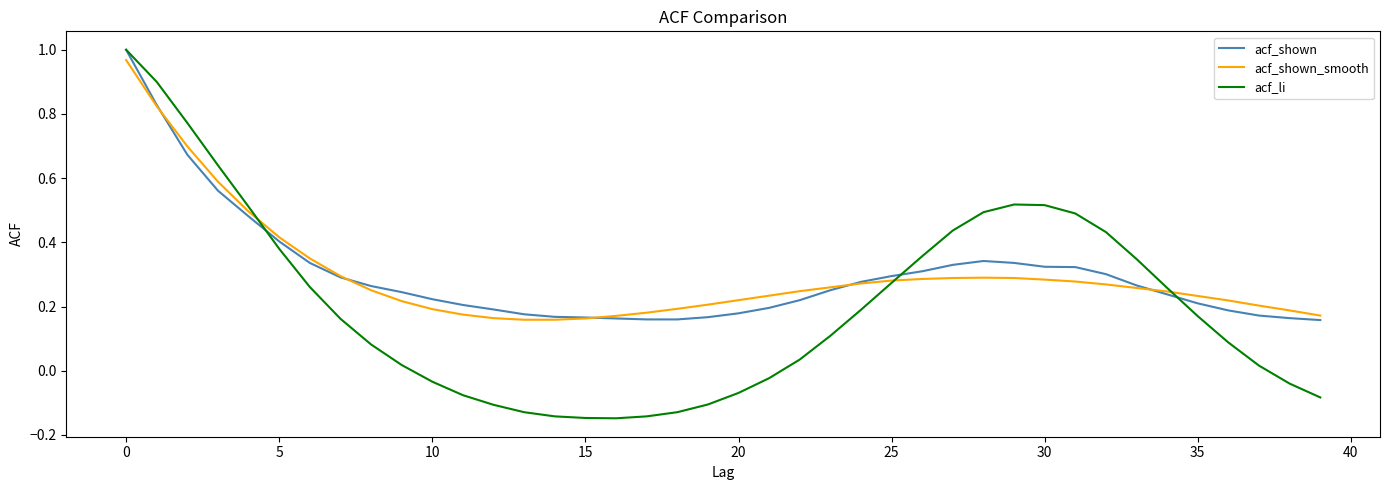

Which series has the largest range (max minus min)?

acf_li